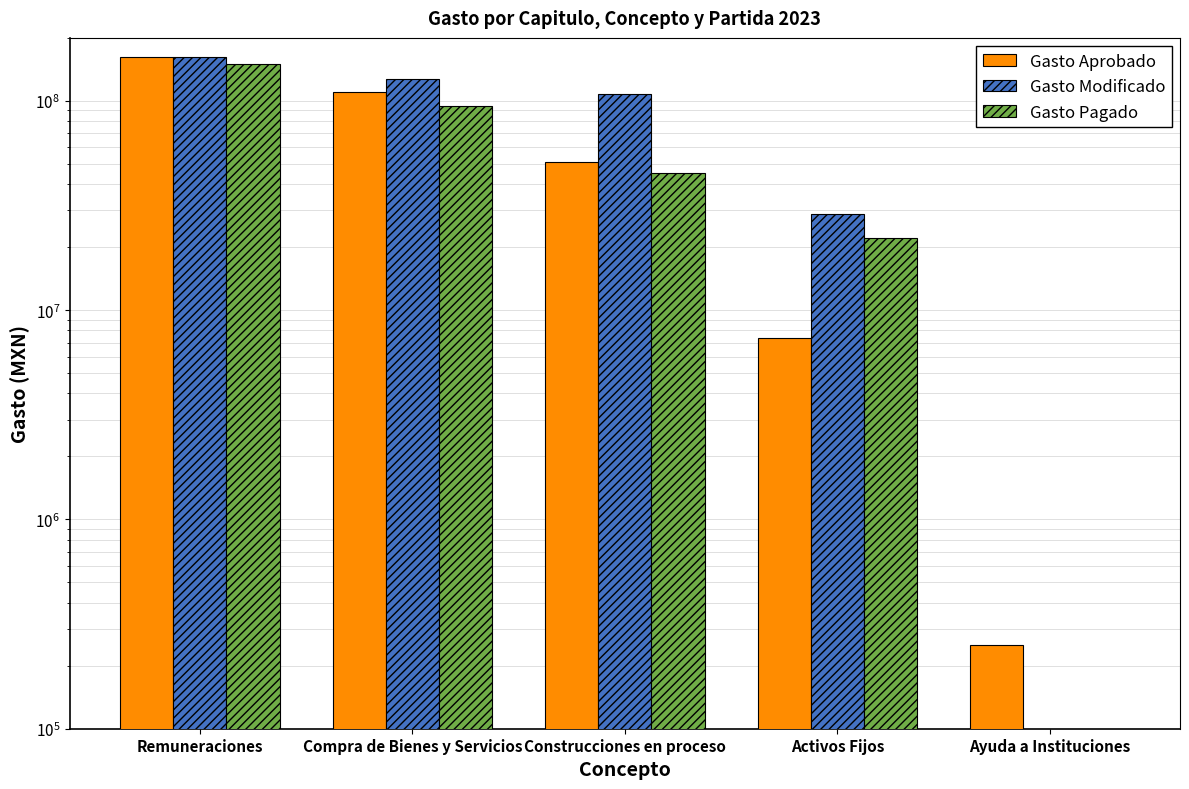

Which category has the highest value in the Gasto Modificado series?

Remuneraciones